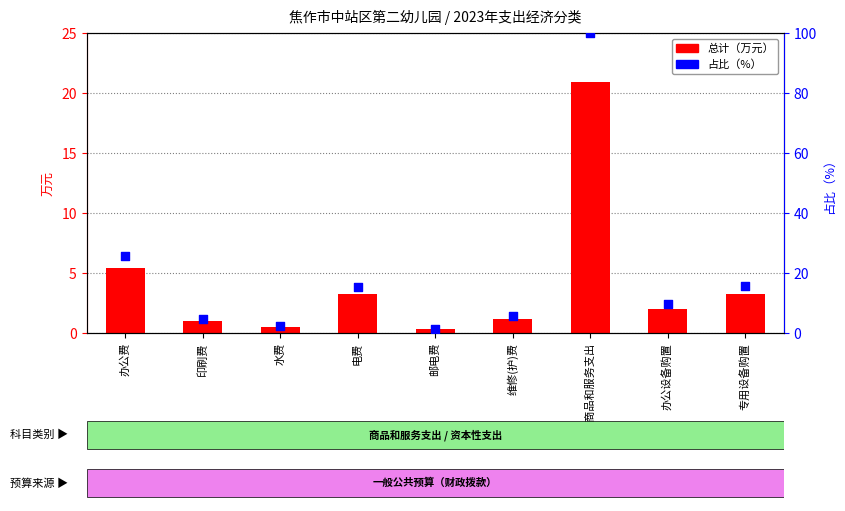

Which series contains the lowest Y value?

总计（万元）